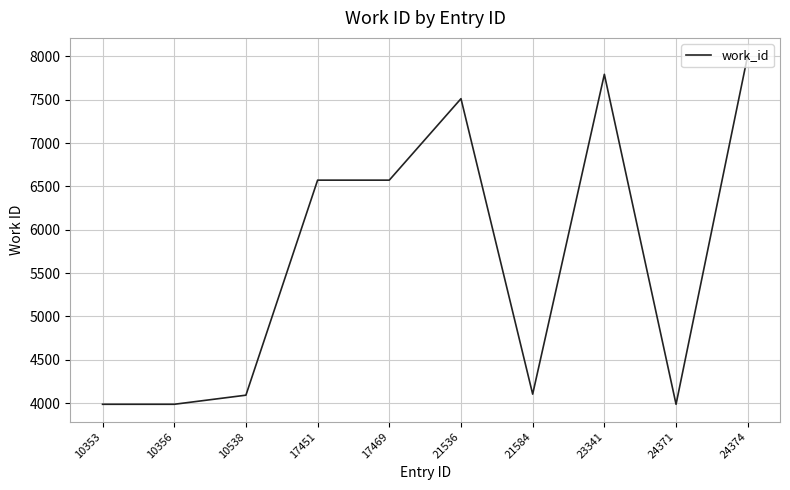

What value does the data have at 10356, to the nearest 100?

4000